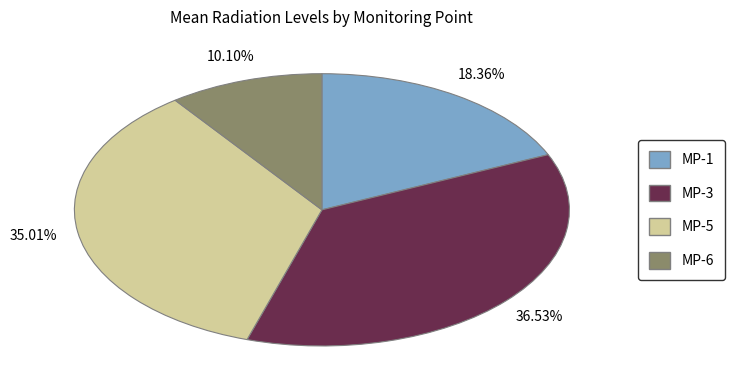

Does any single category account for the majority?

No